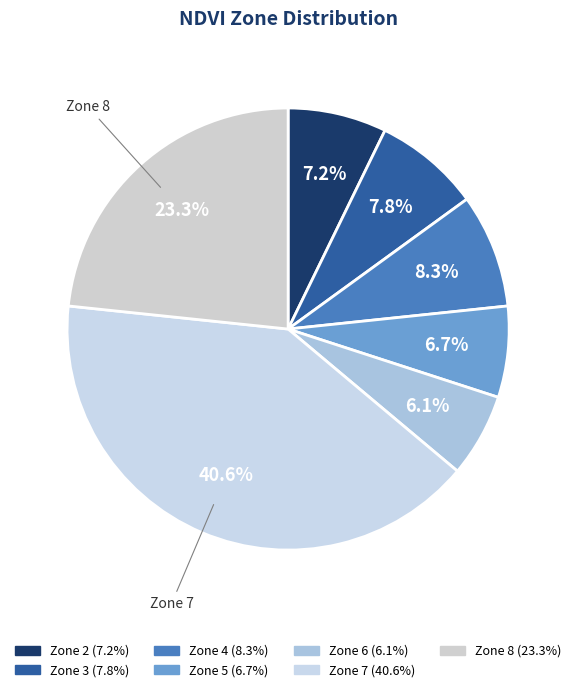

Count the number of slices in the pie.

7